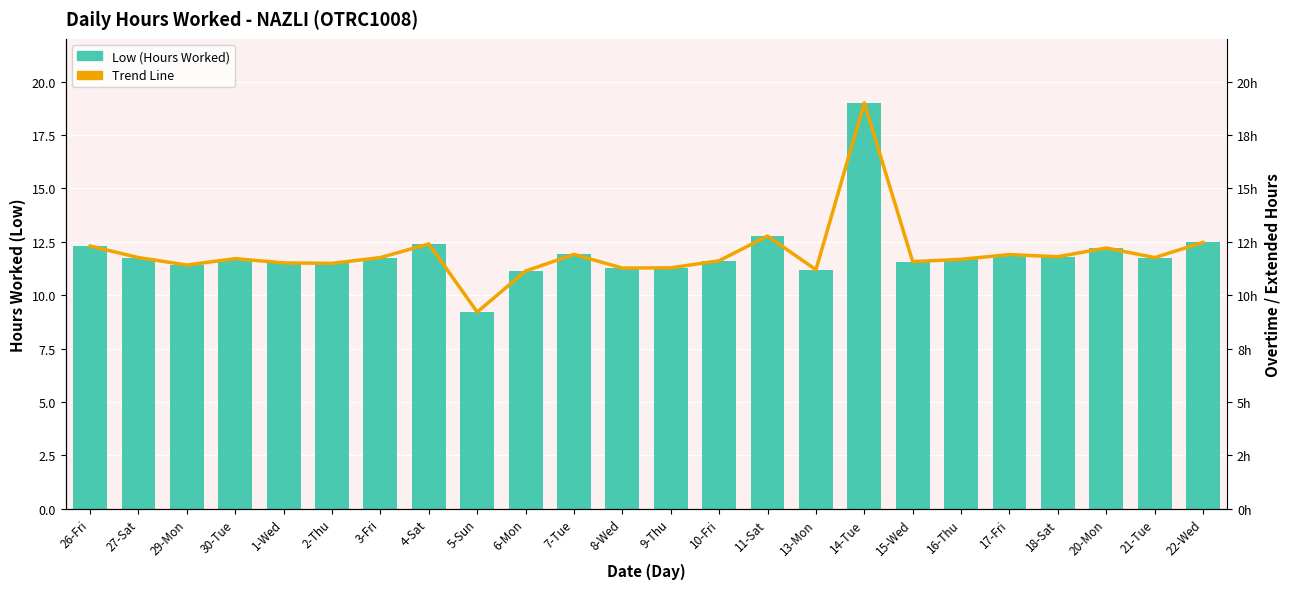

Between 13-Mon and 16-Thu, which series saw the biggest shift?

Low (Hours Worked)